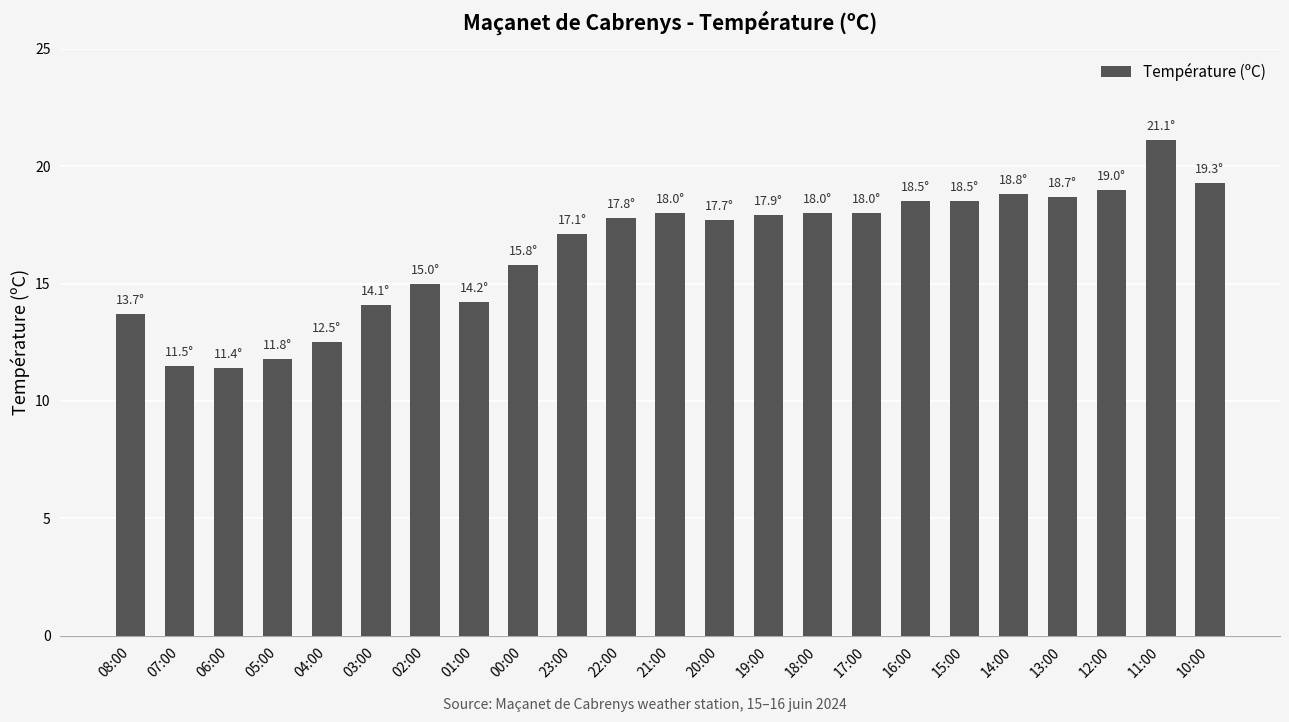

At which label is the value closest to 16?

00:00